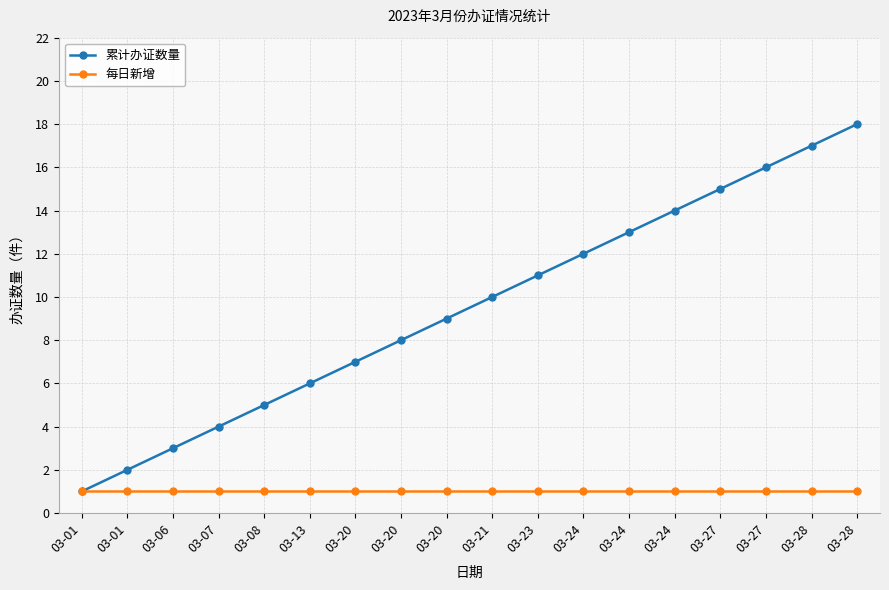

At which label is 累计办证数量 closest to 9?

03-20